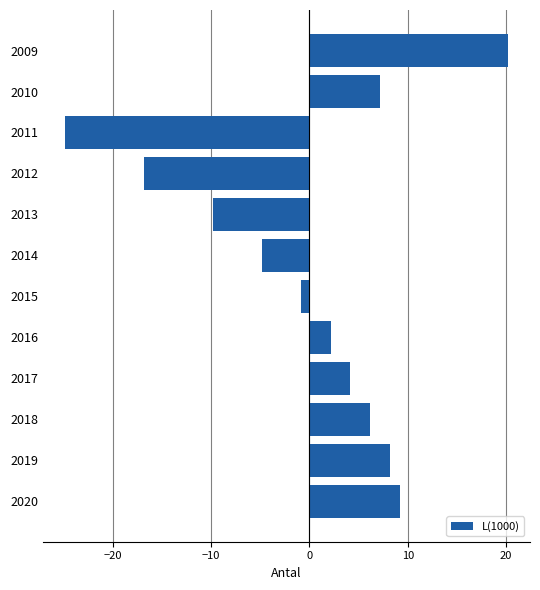

At which label is the value closest to -2?

2015